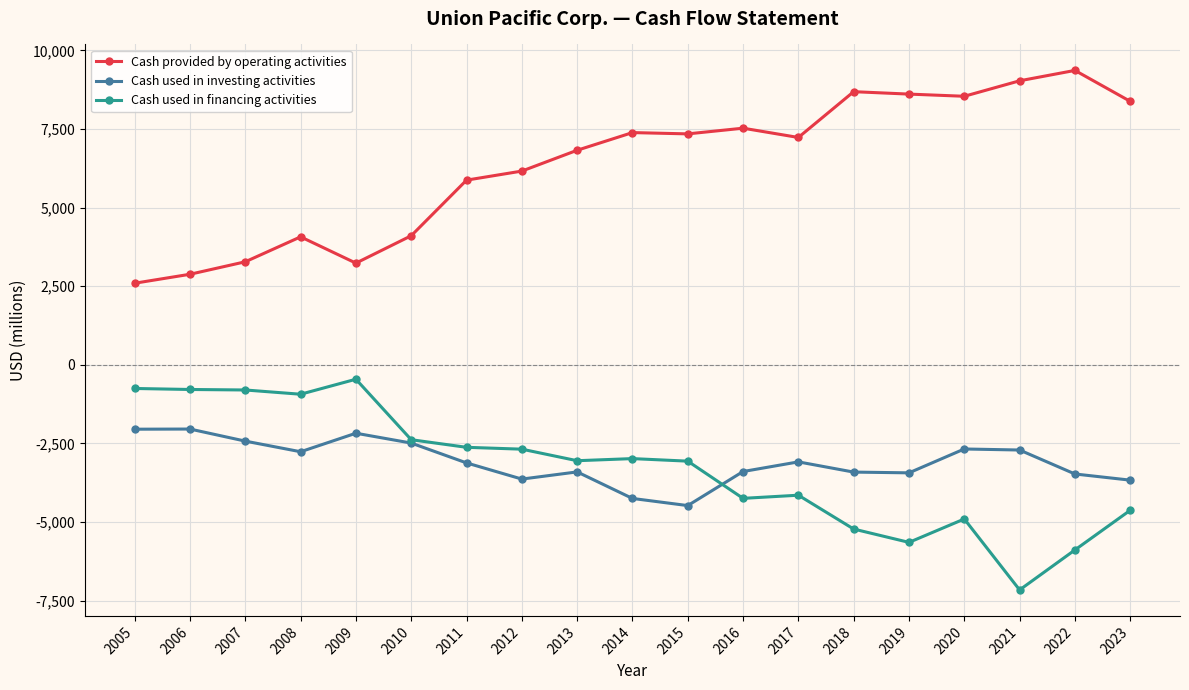

Rank the series by their maximum value, from highest to lowest.

Cash provided by operating activities, Cash used in financing activities, Cash used in investing activities